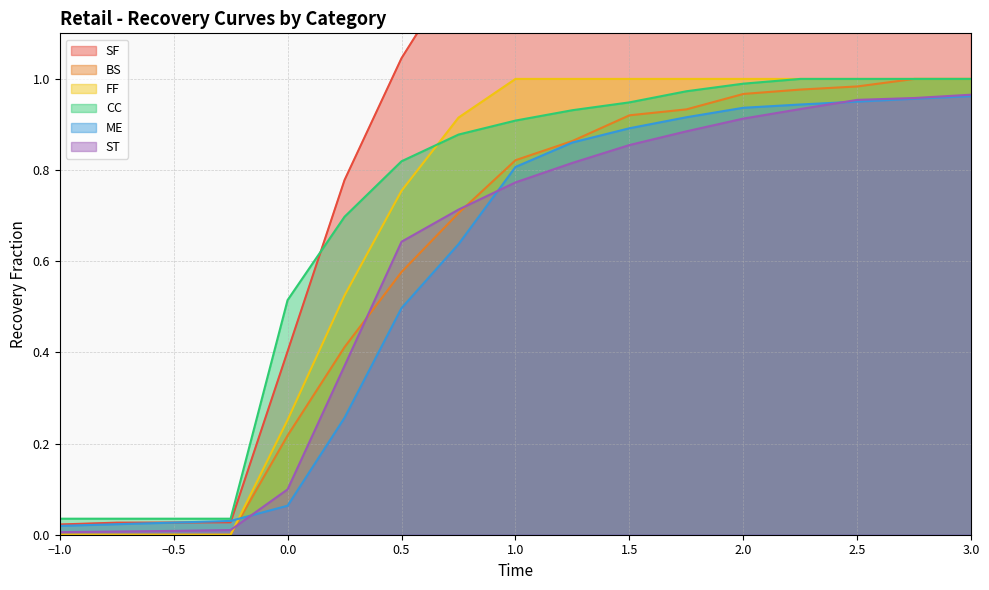

How many data points in SF are above 1?

11